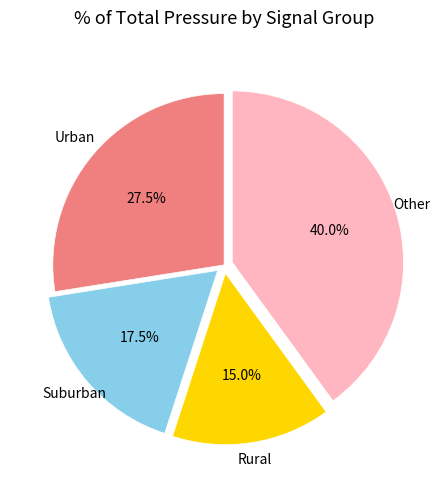

Rank the categories by value from highest to lowest.

Other, Urban, Suburban, Rural